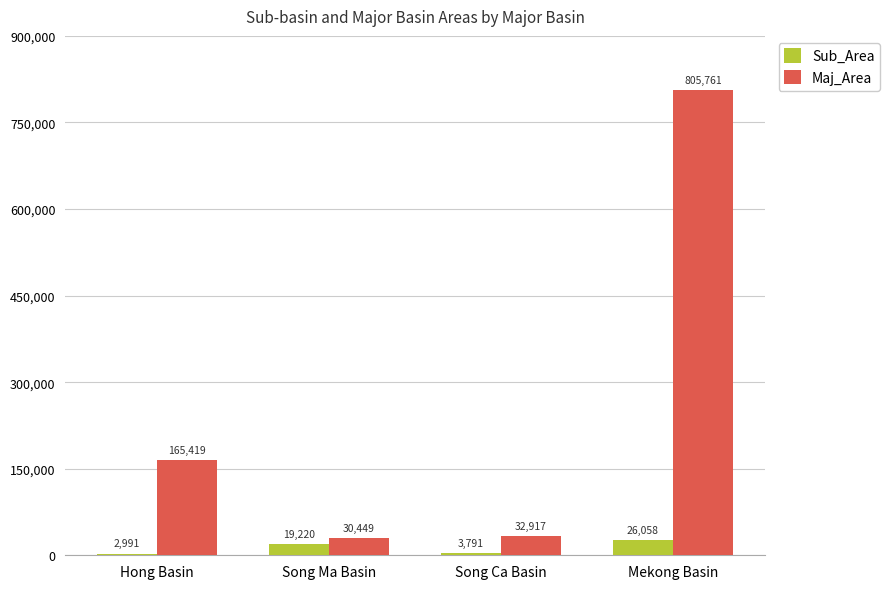

What is the smallest value displayed?

2991